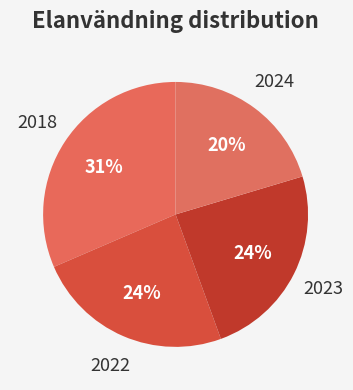

Is there a majority slice in this chart?

No